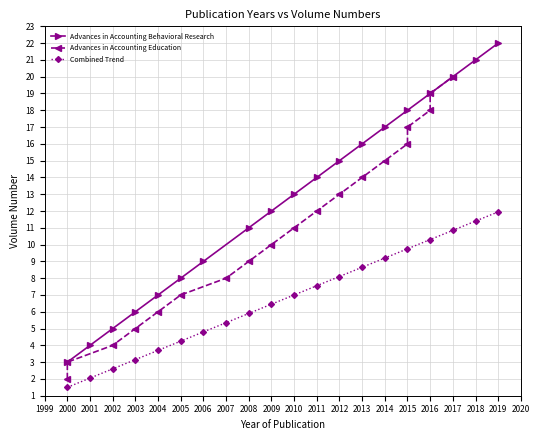

Which series has the widest spread of values?

Advances in Accounting Behavioral Research